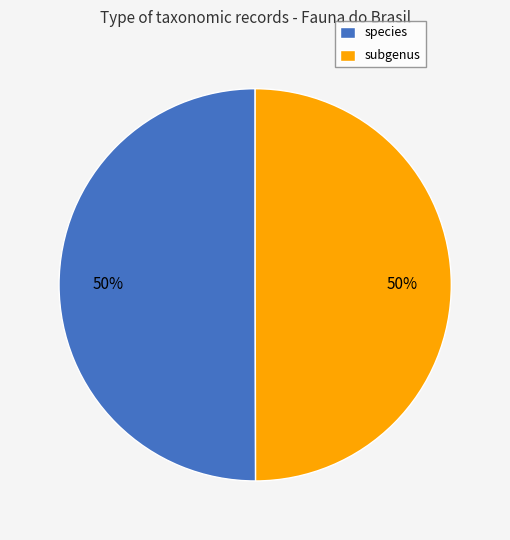

How many slices are in this pie chart?

2